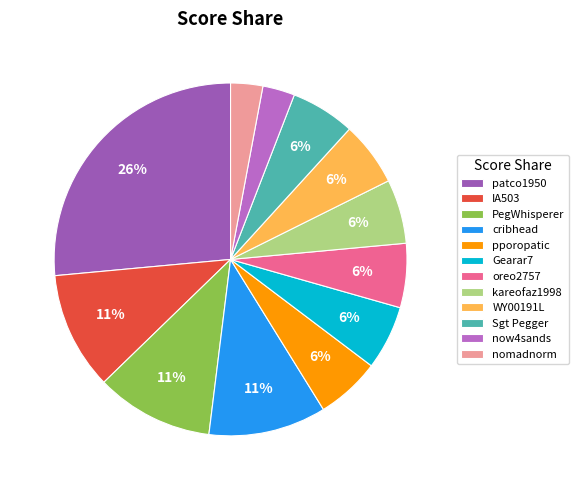

The pporopatic slice represents 1% of the pie. True or false?

False